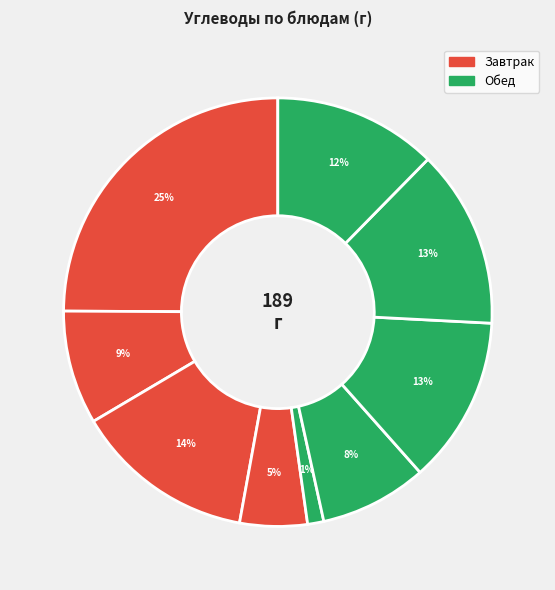

Rank the categories by value from lowest to highest.

Салат из сырых овощей, Слива, Суп картофельный с горохом, Чай с сахаром, Компот из кураги, Жаркое по-домашнему, Хлеб ржано-пшеничный, Батон нарезной, Запеканка творожная